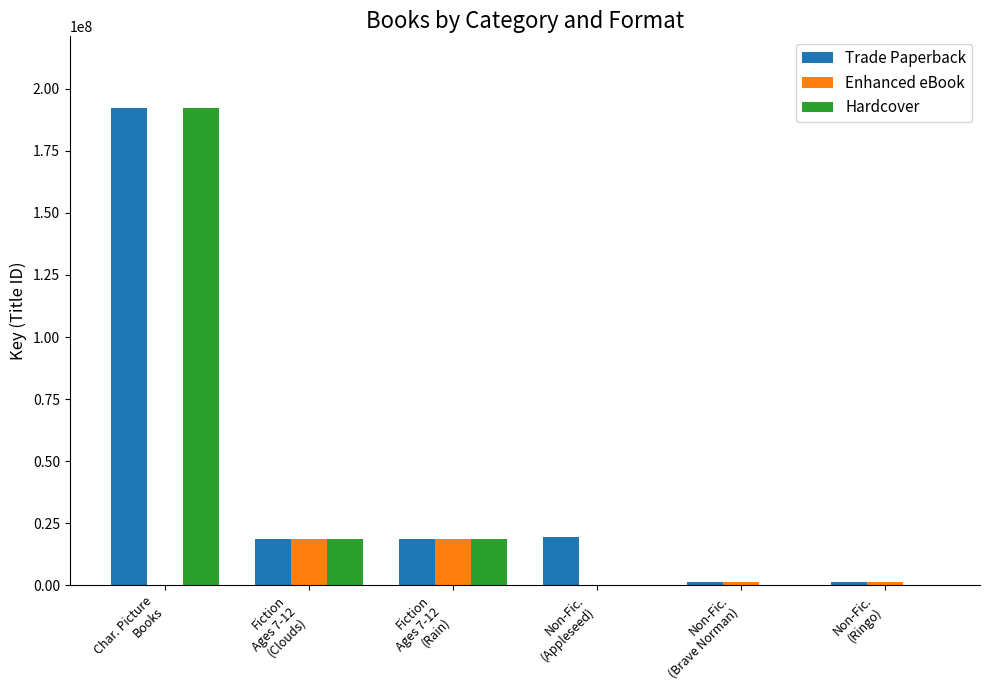

What is the sum of the Enhanced eBook values at Non-Fic.
(Ringo) and Non-Fic.
(Appleseed)?

1492233